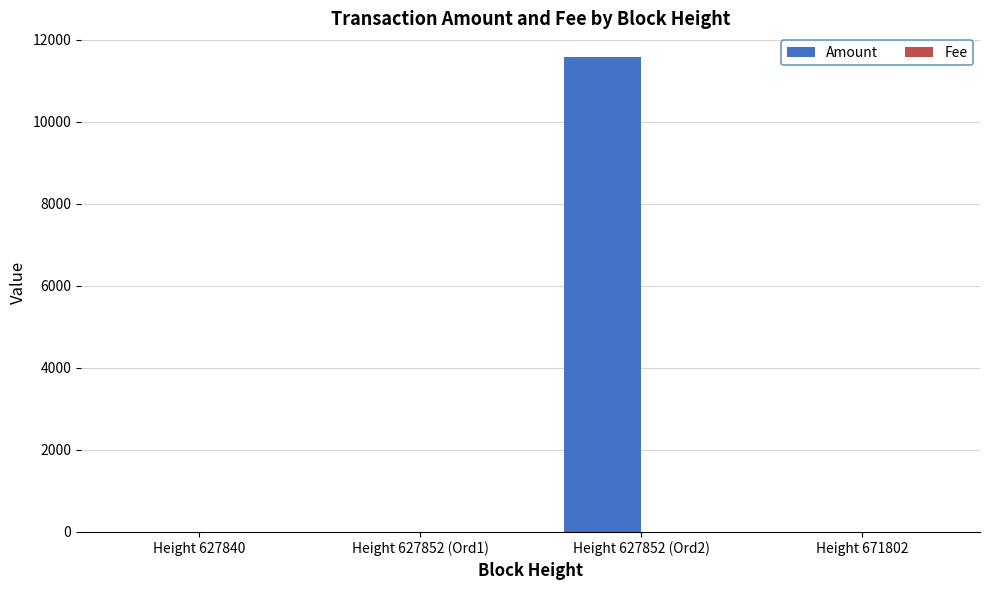

At which label is Amount closest to 5787?

Height 671802